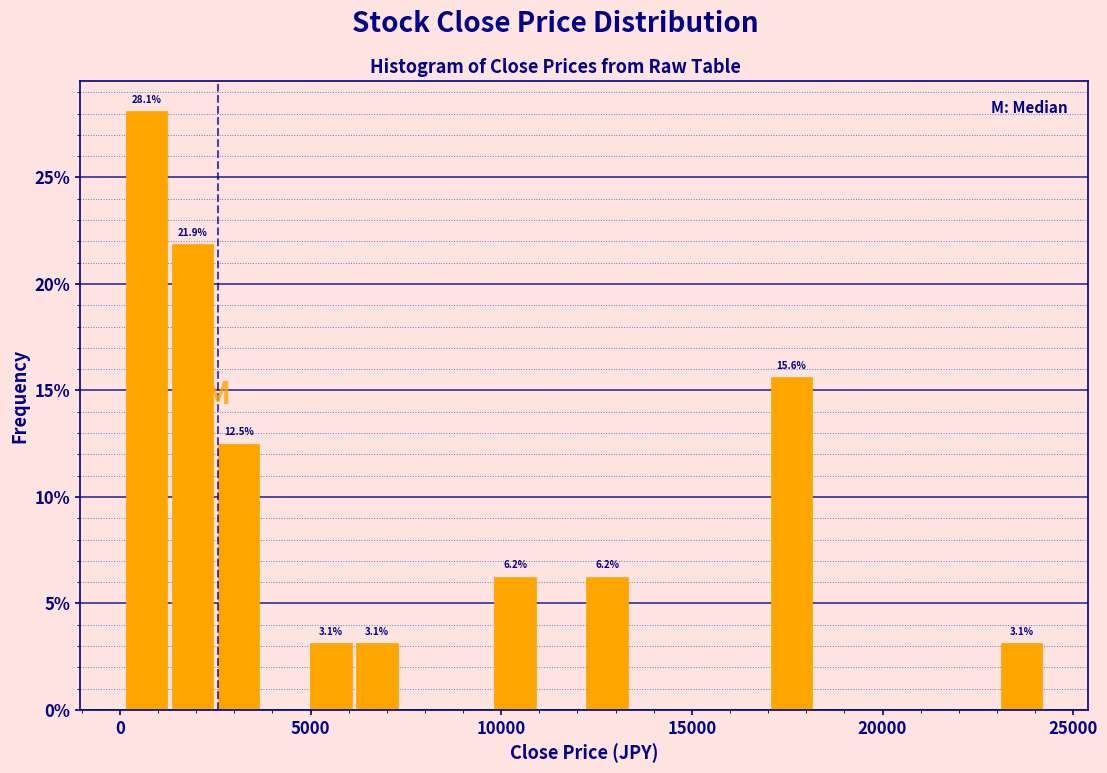

Around what value on the x-axis is the tallest bar? Give the approximate position of its centre, as read against the axis.

500